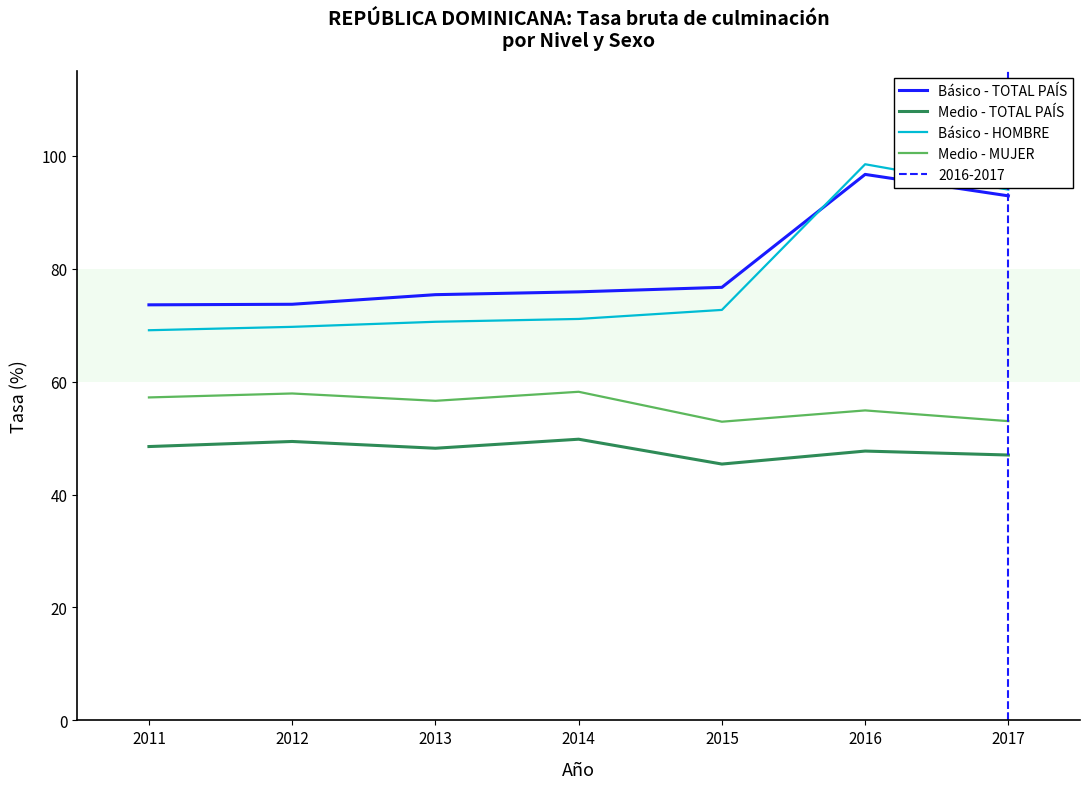

Read the Medio - TOTAL PAÍS value at 2011.

48.5